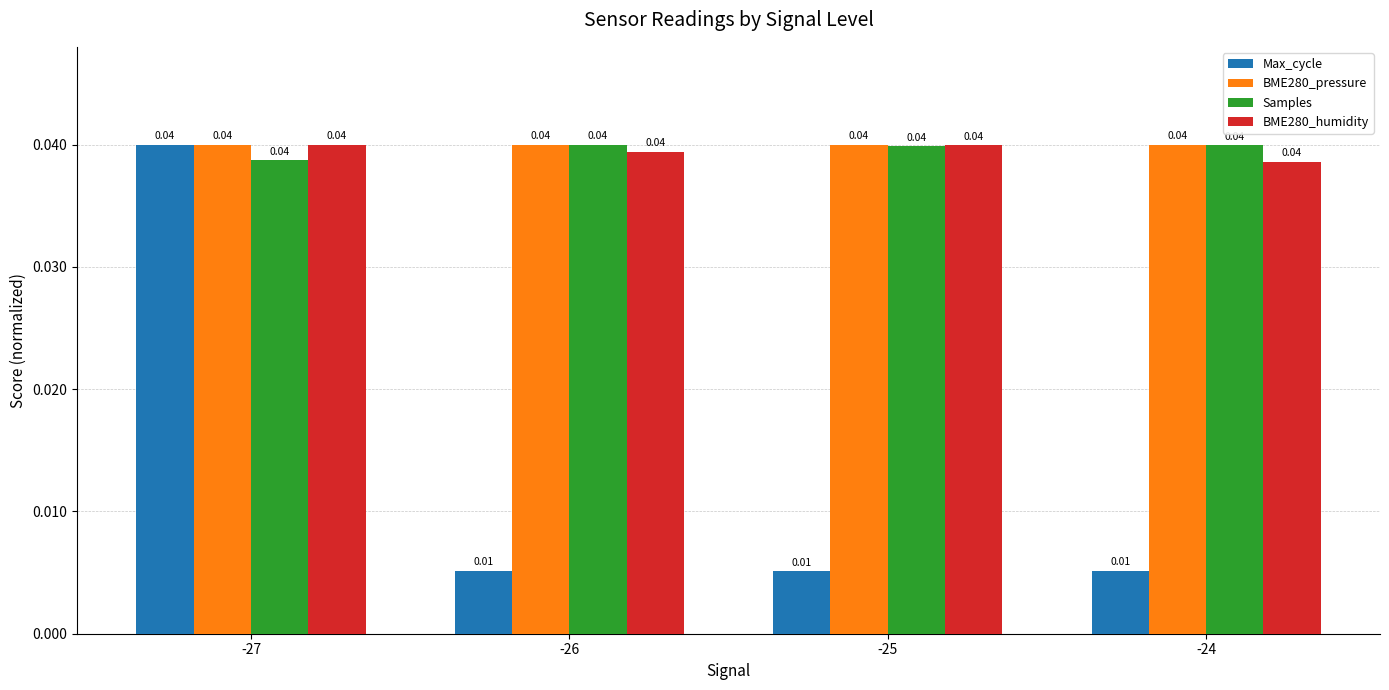

At how many categories does at least one series exceed 0?

4